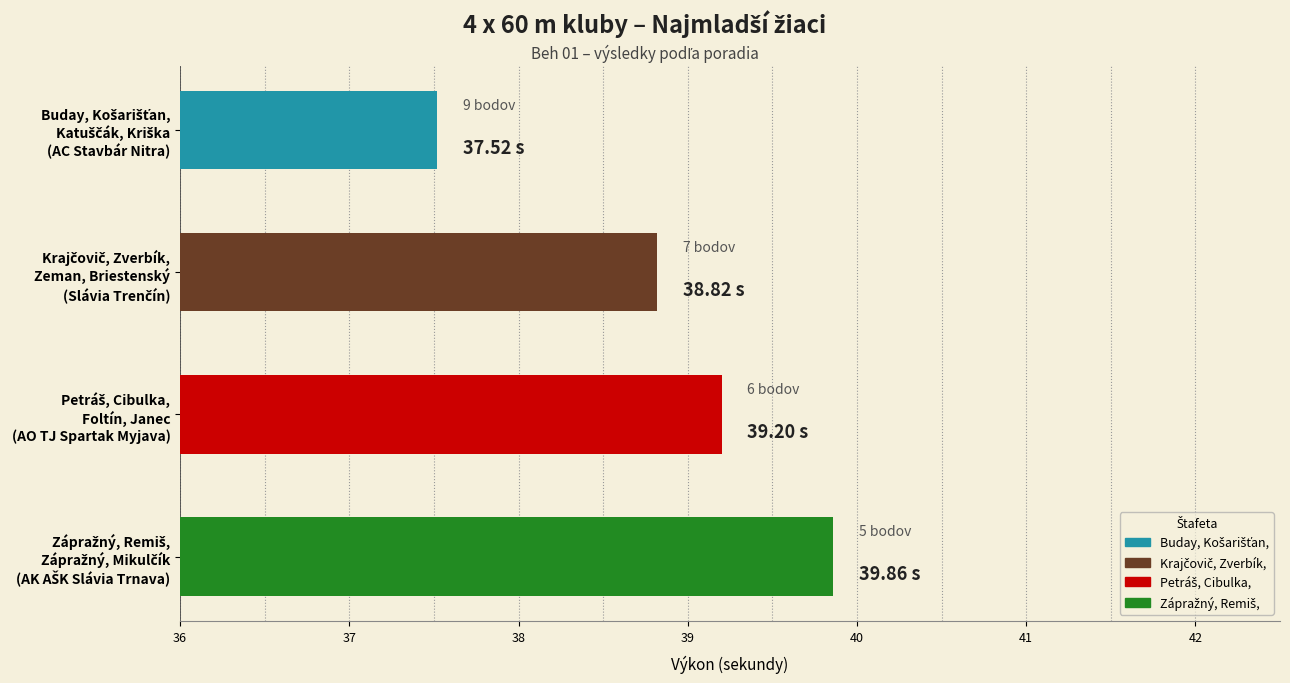

What is the difference between the second highest and minimum values?

1.7